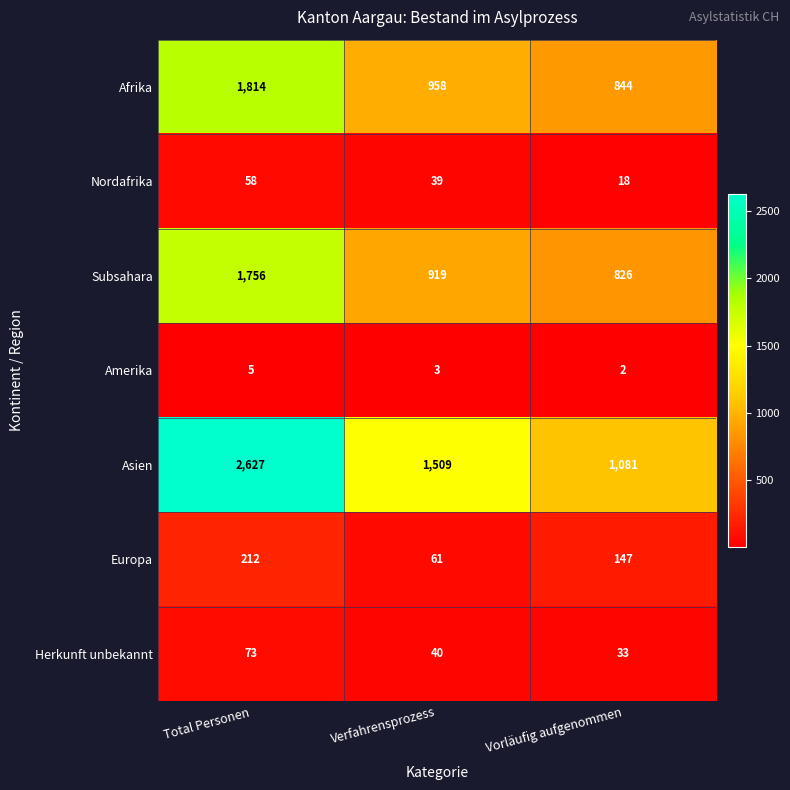

How many series are shown in this chart?

7